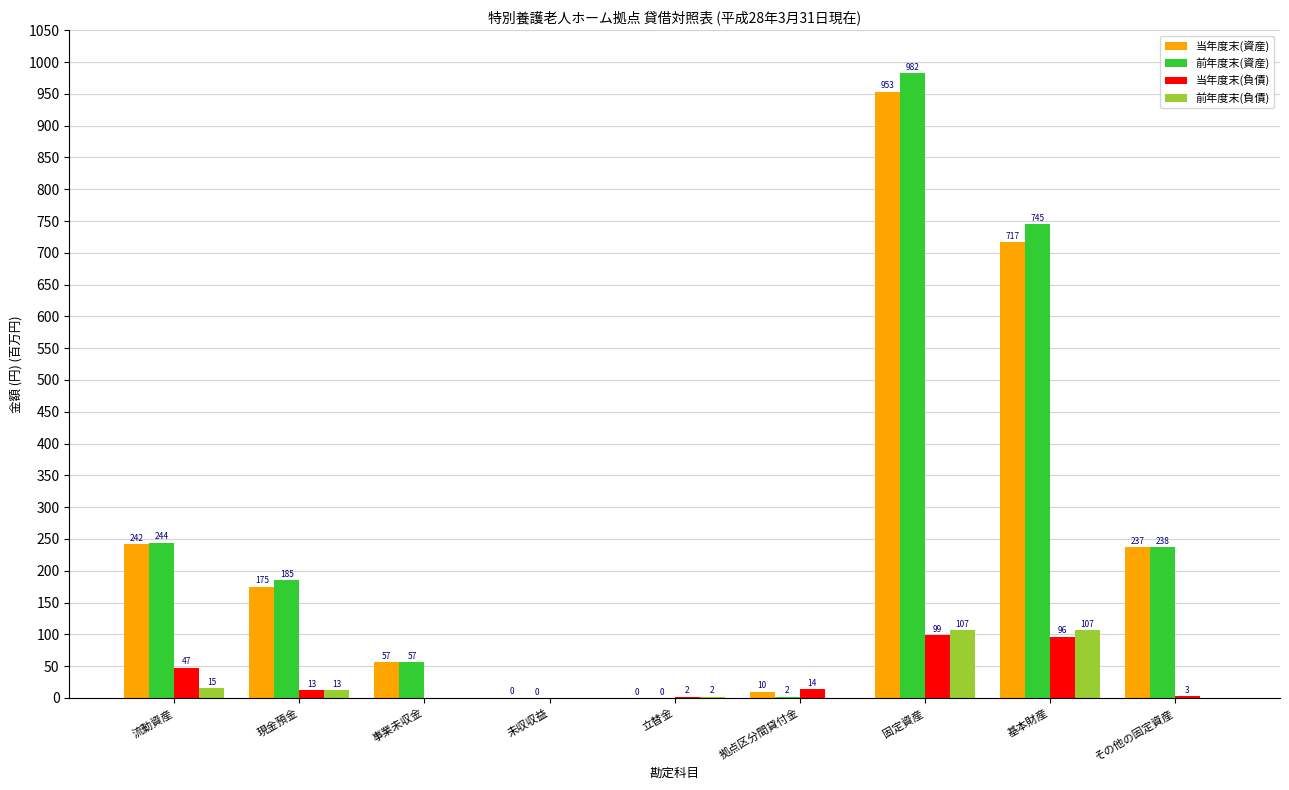

What is the maximum value for 前年度末(負債)?

107.1